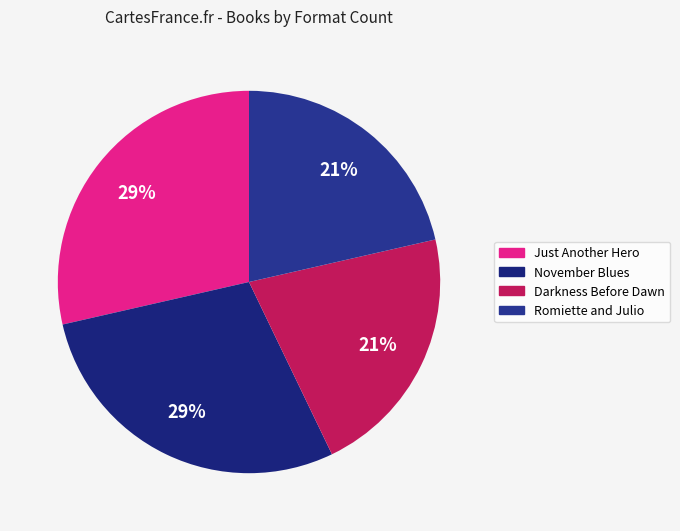

To the nearest percent, what is the combined percentage of Romiette and Julio and Just Another Hero?

50%